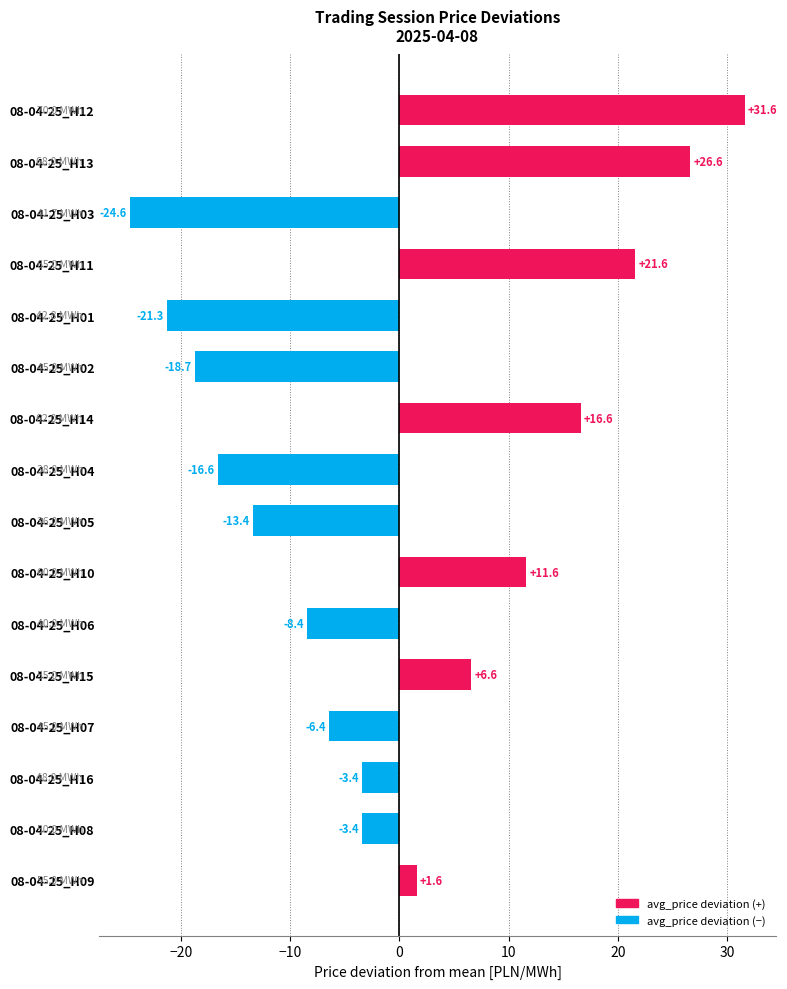

What is the approximate value at 08-04-25_H11?

21.6